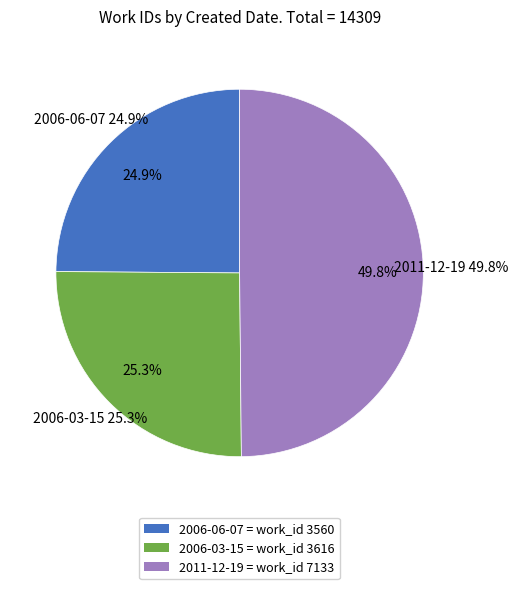

What is the change in value from 2006-06-07 to 2011-12-19?

+3573